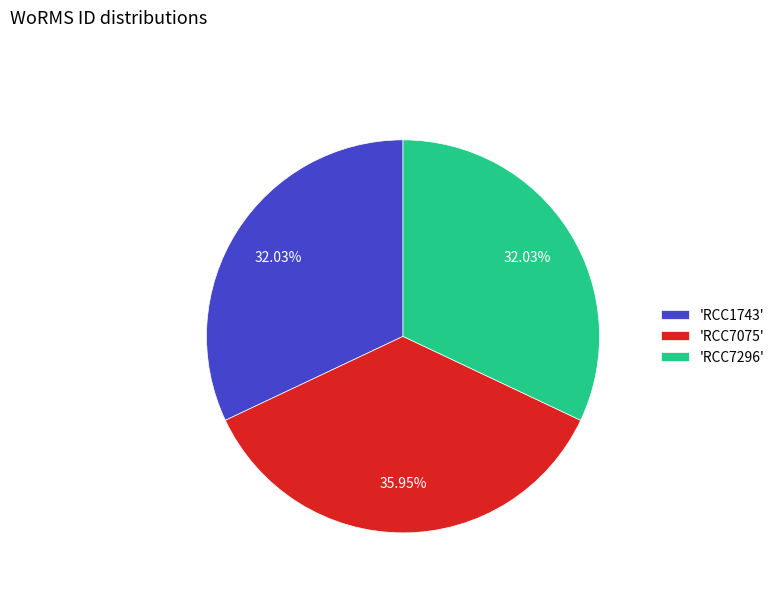

How many slices are in this pie chart?

3